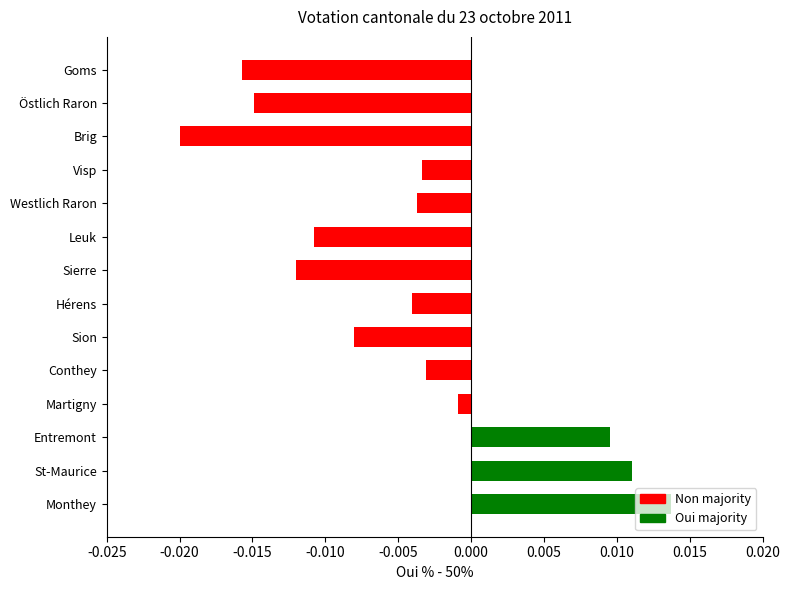

Which has a higher value, Martigny or Sion?

Martigny